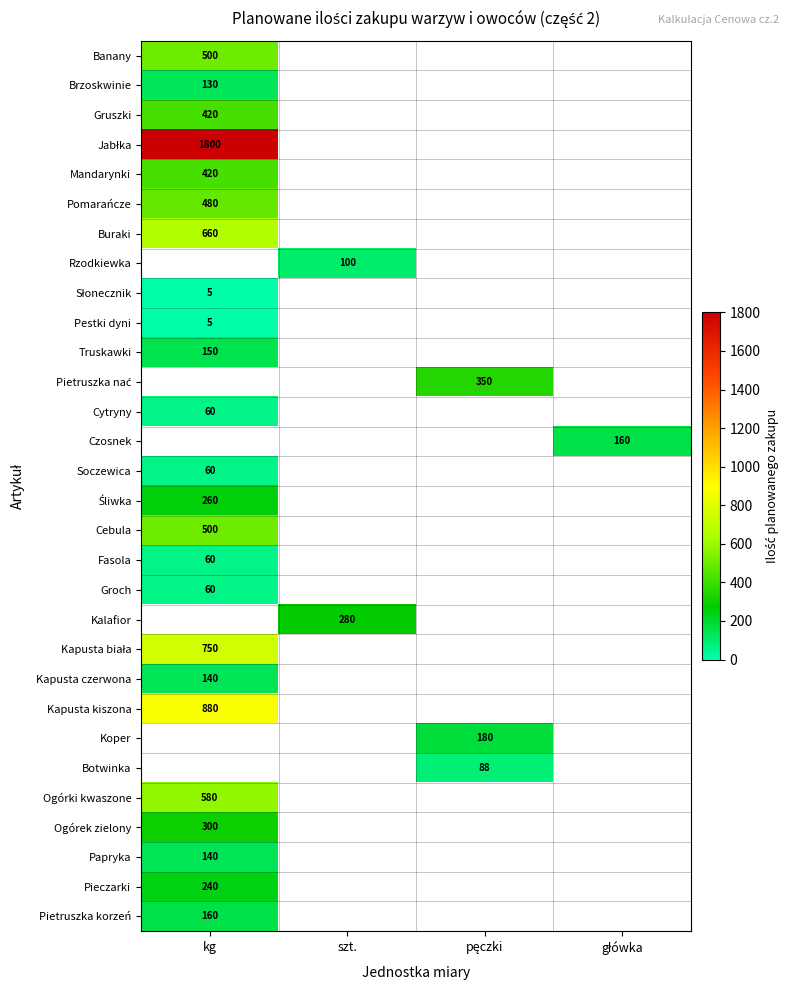

Is the value of Fasola at kg greater than the value of Banany at kg?

No